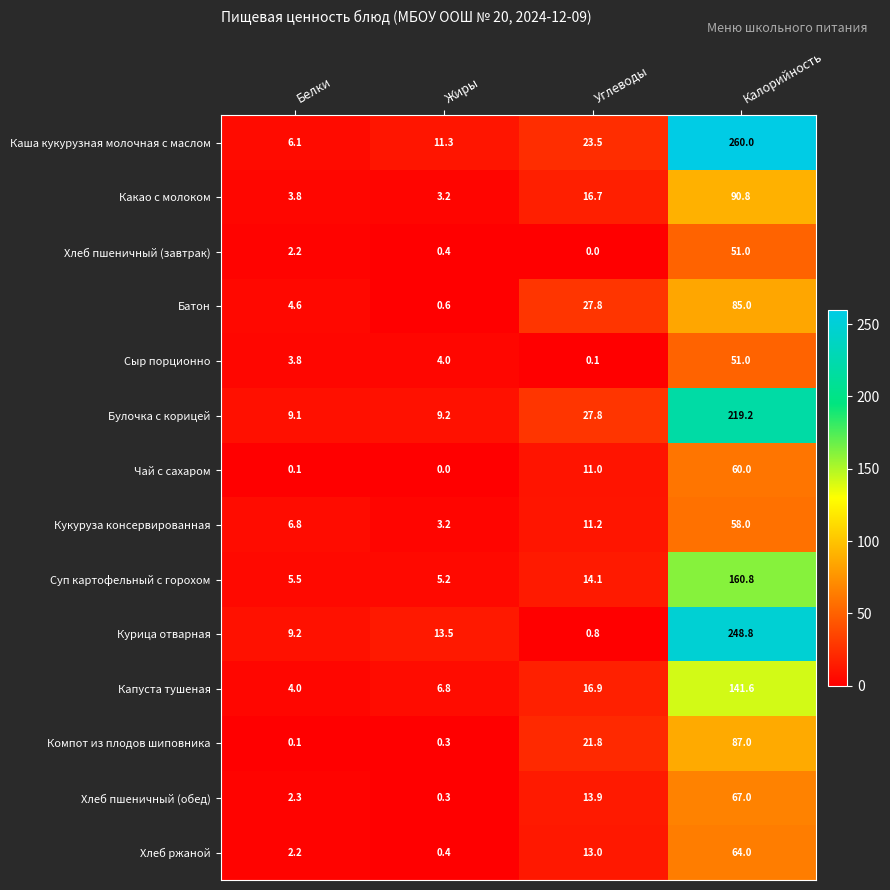

What is the sum of the Хлеб пшеничный (завтрак) values at Калорийность and Белки?

53.2